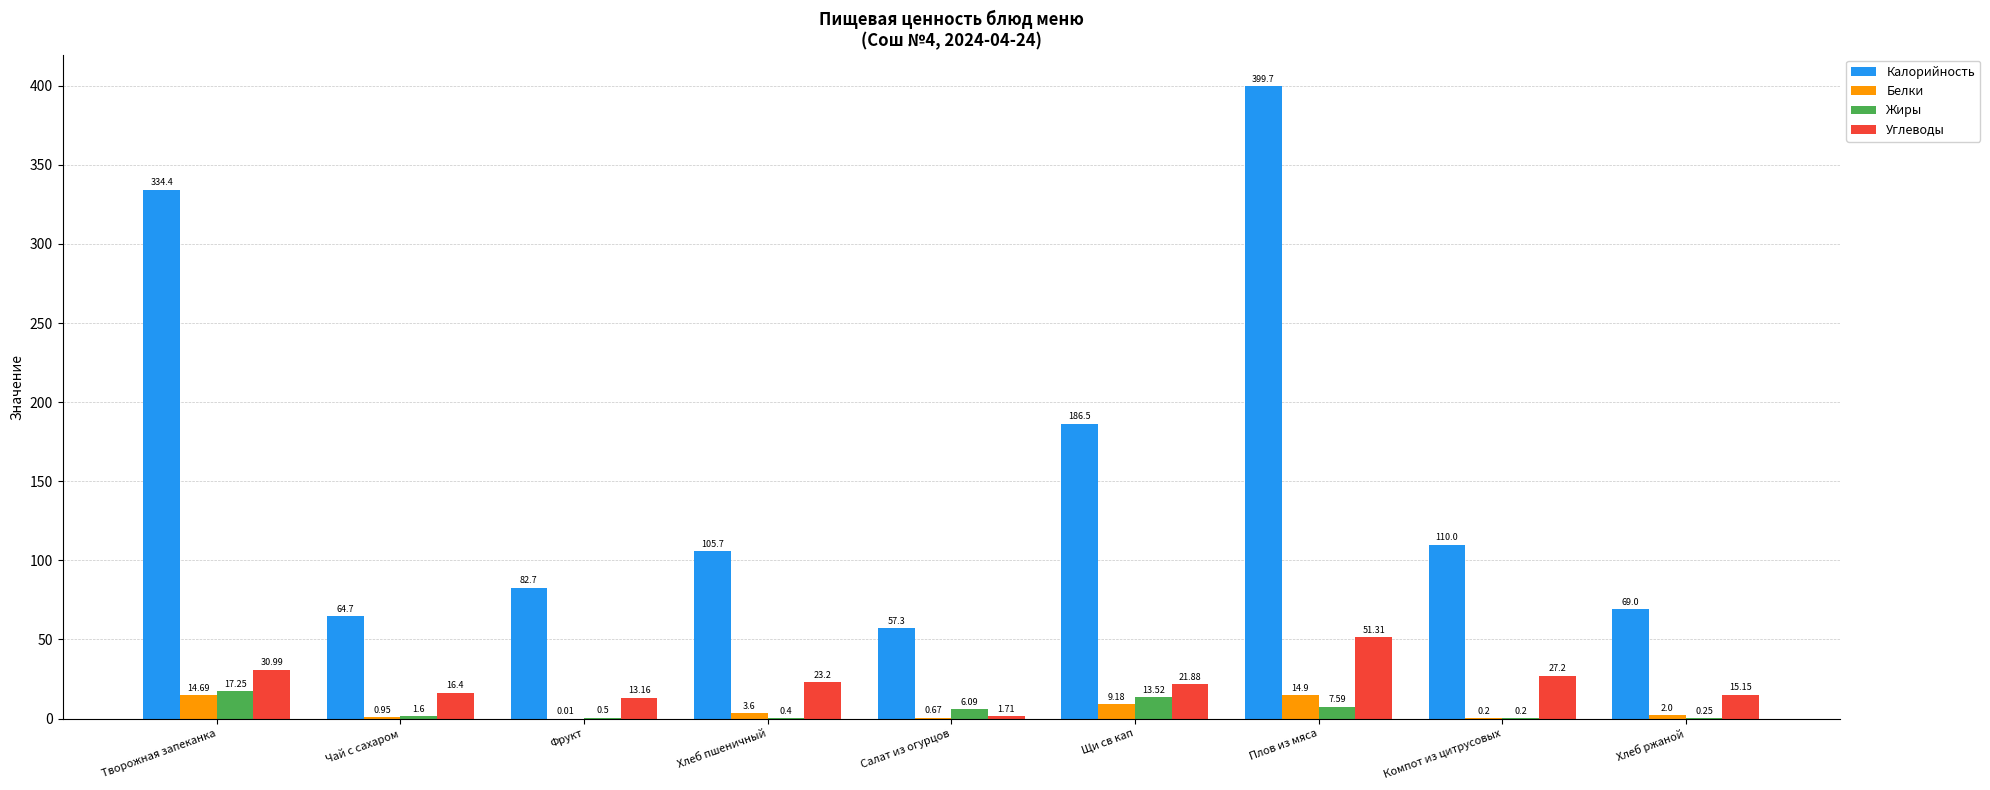

What are all the series names shown in the legend?

Калорийность, Белки, Жиры, Углеводы